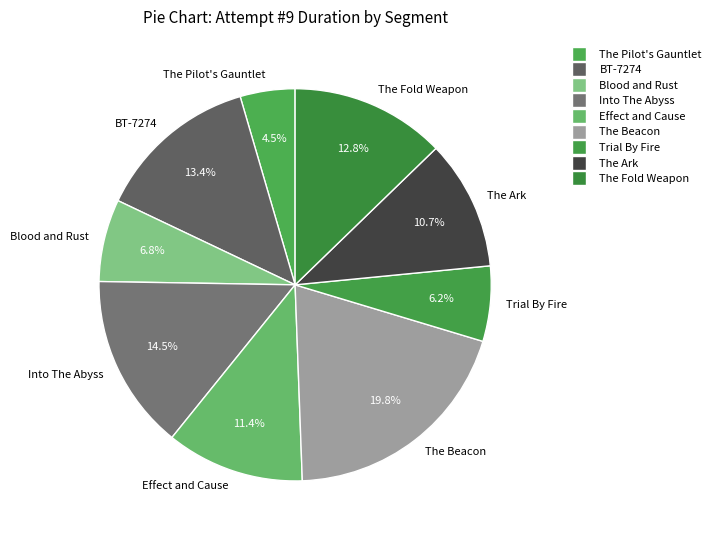

To the nearest percent, what portion does The Beacon represent?

20%